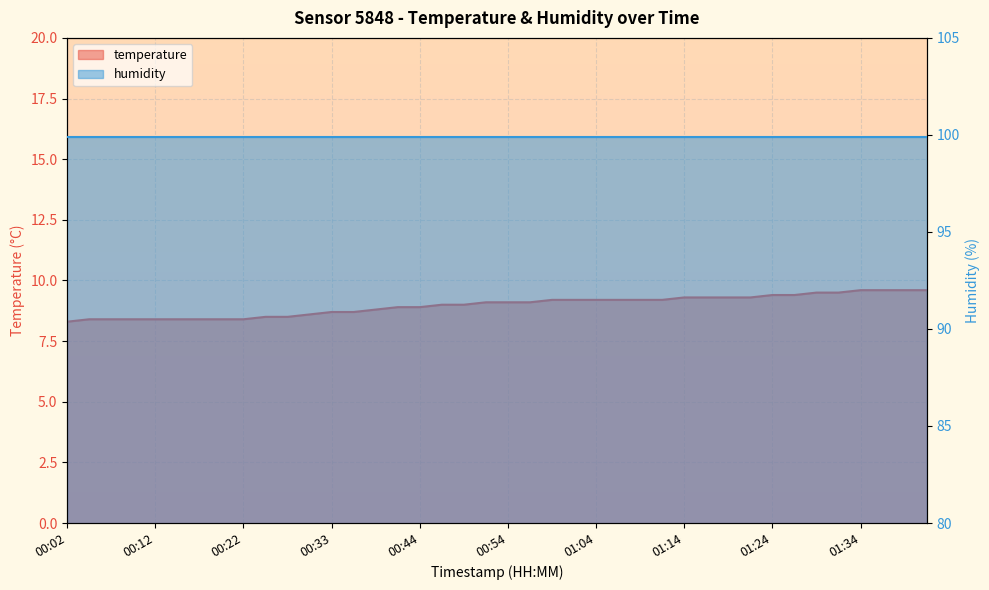

Rank the categories by value from lowest to highest.

00:02, 00:04, 00:07, 00:09, 00:12, 00:14, 00:17, 00:19, 00:22, 00:25, 00:27, 00:30, 00:33, 00:36, 00:39, 00:41, 00:44, 00:47, 00:49, 00:52, 00:54, 00:56, 00:59, 01:01, 01:04, 01:06, 01:09, 01:11, 01:14, 01:16, 01:19, 01:21, 01:24, 01:26, 01:29, 01:31, 01:34, 01:36, 01:38, 01:41